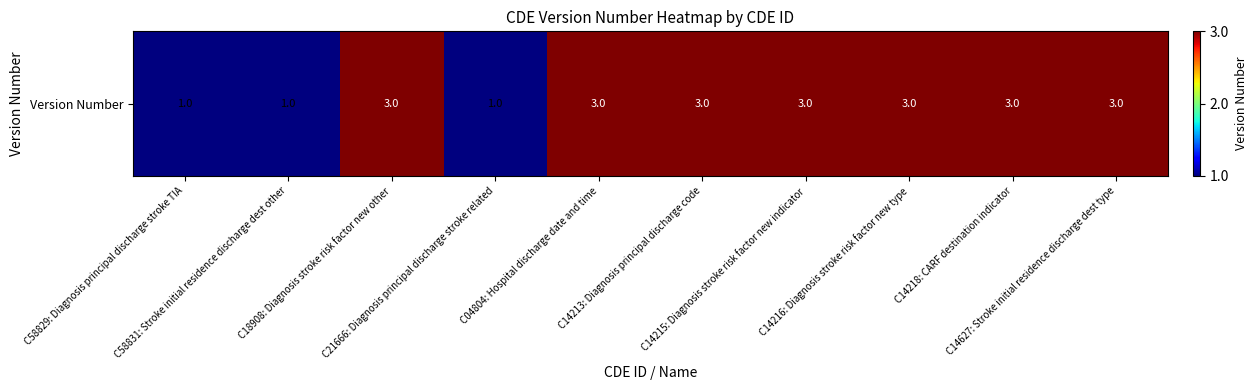

At which label is the value closest to 2?

C58829: Diagnosis principal discharge stroke TIA